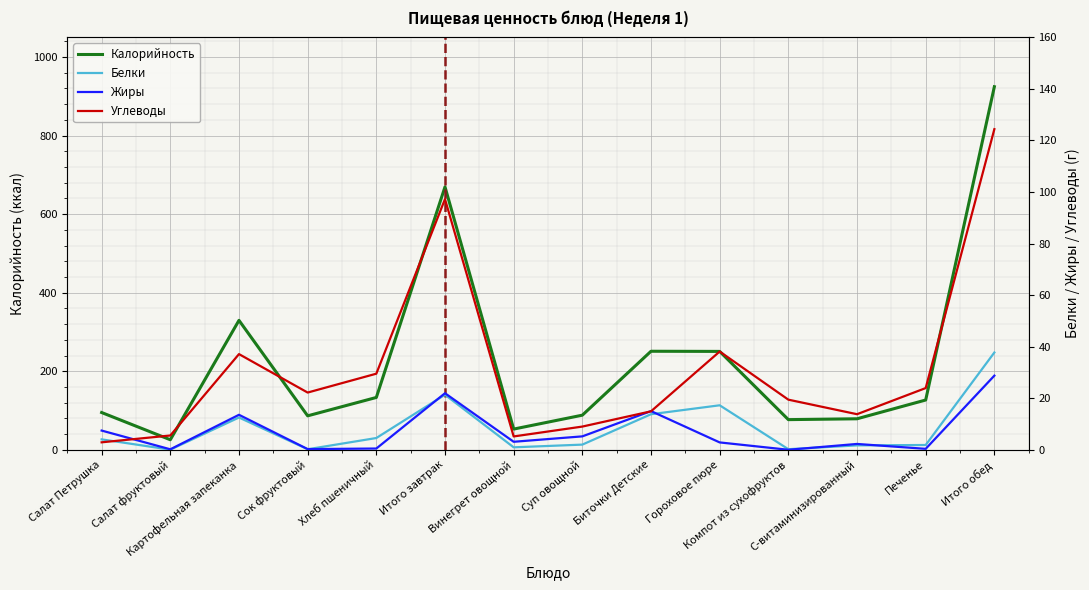

Which has a higher value, Картофельная запеканка or Итого обед?

Итого обед